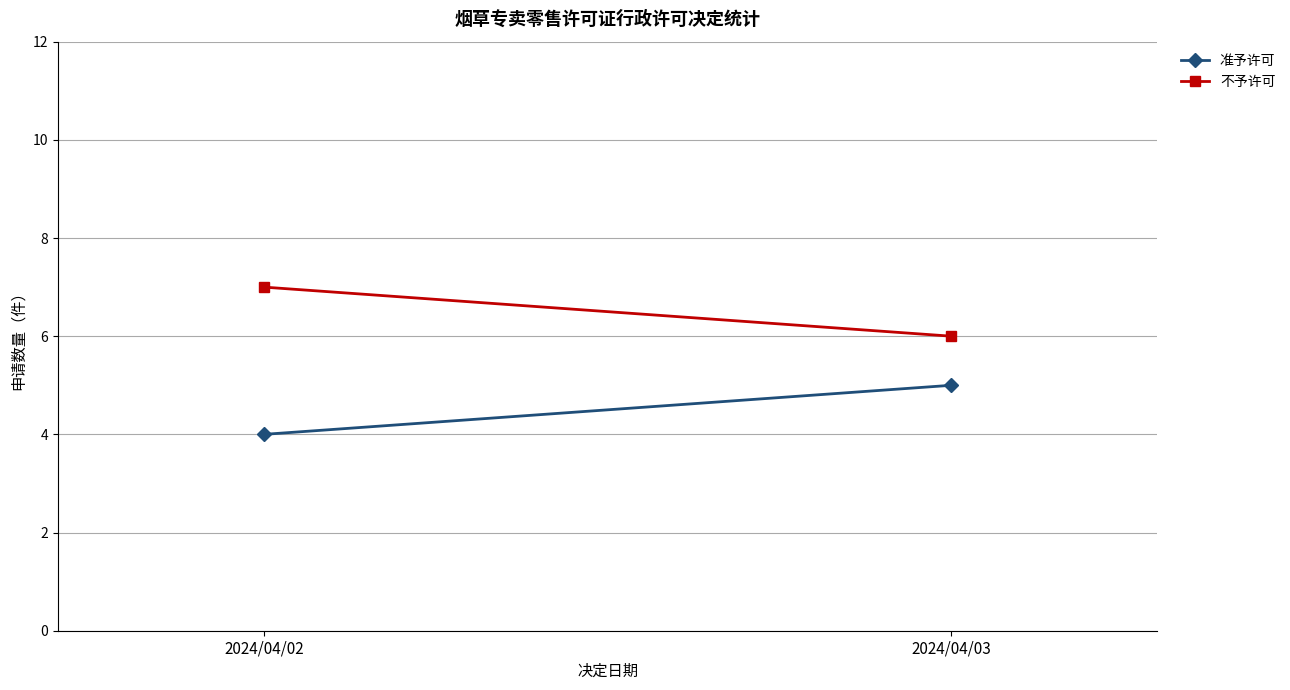

How many lines are shown in the chart?

2